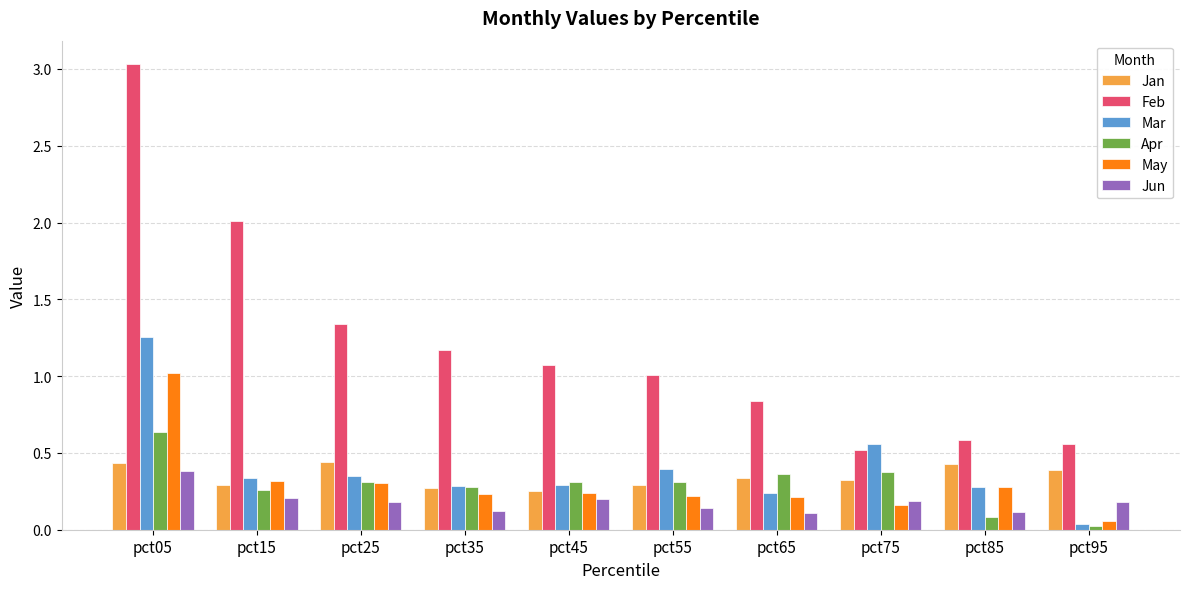

What is the difference between the highest and lowest values at pct85?

0.5